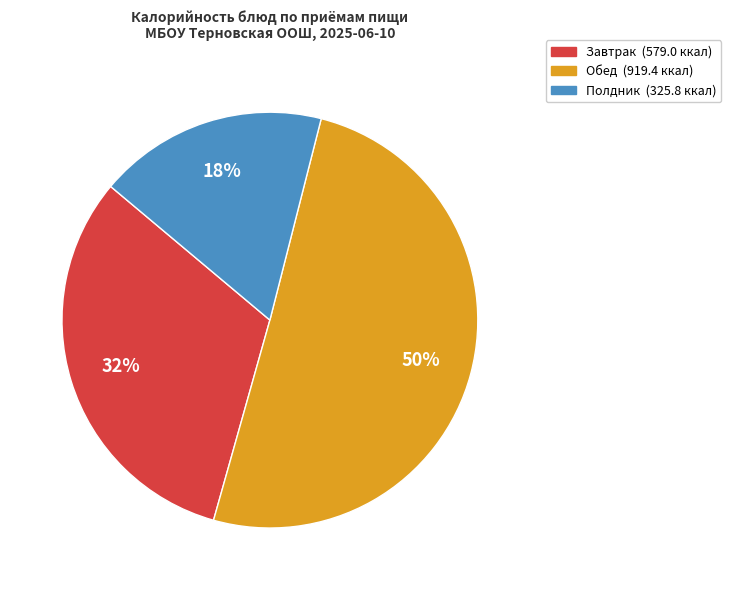

To the nearest percent, what is the average slice percentage?

33%